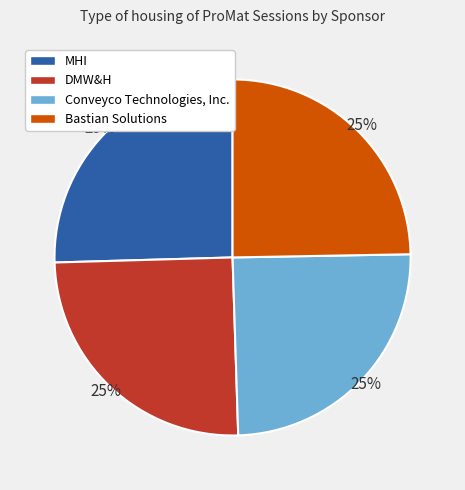

Is it true that DMW&H is 14% of the pie?

False